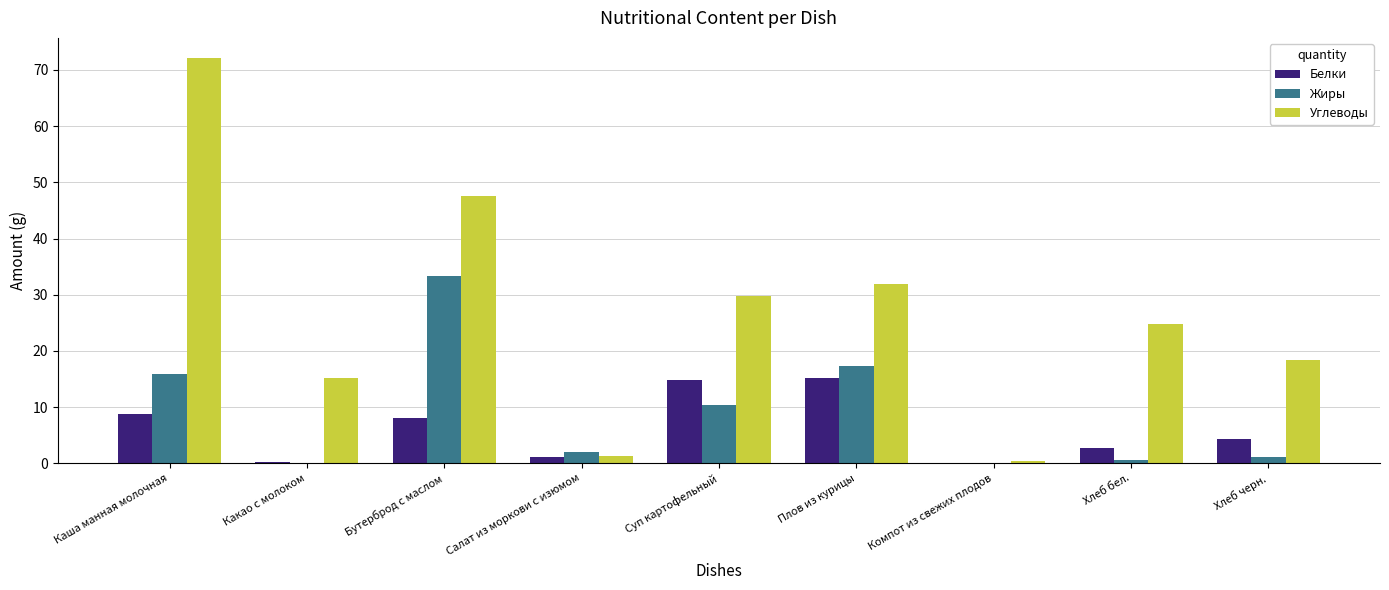

What is the difference between the Жиры values at Каша манная молочная and Хлеб бел.?

15.3